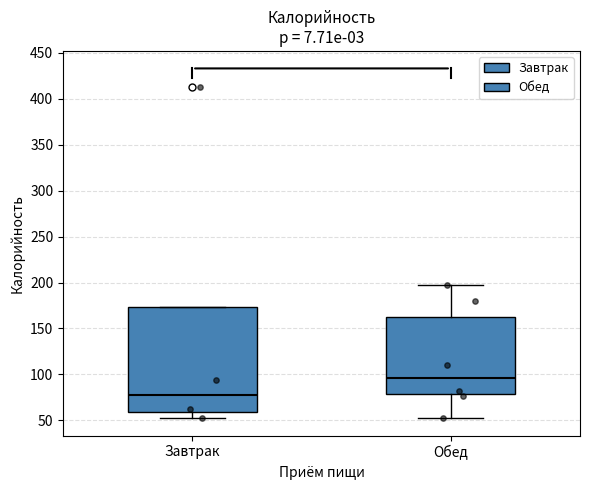

Which box's median line is the lowest?

Завтрак